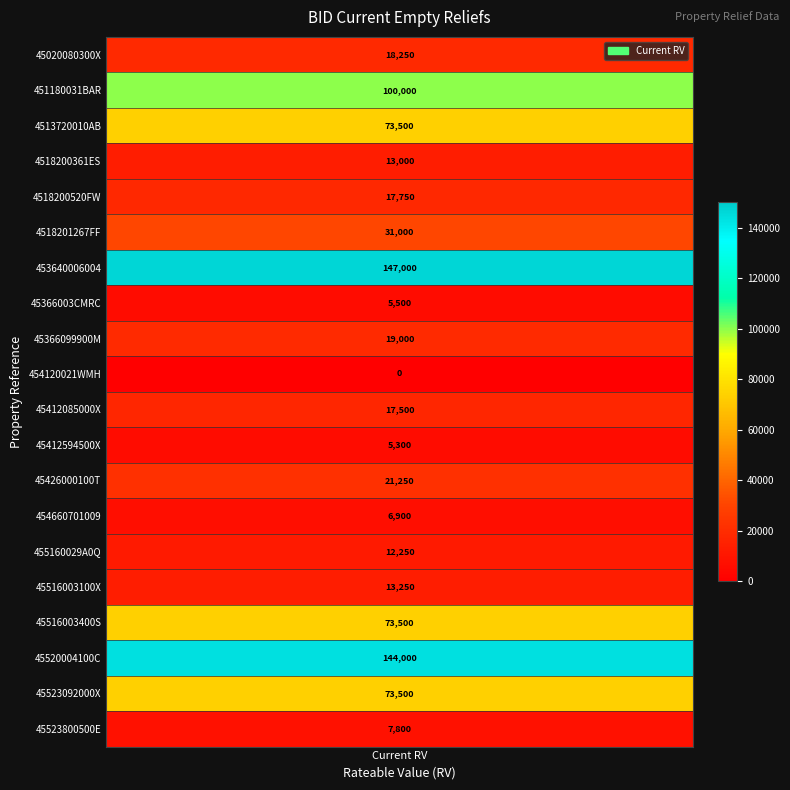

How many distinct data groups are displayed?

1